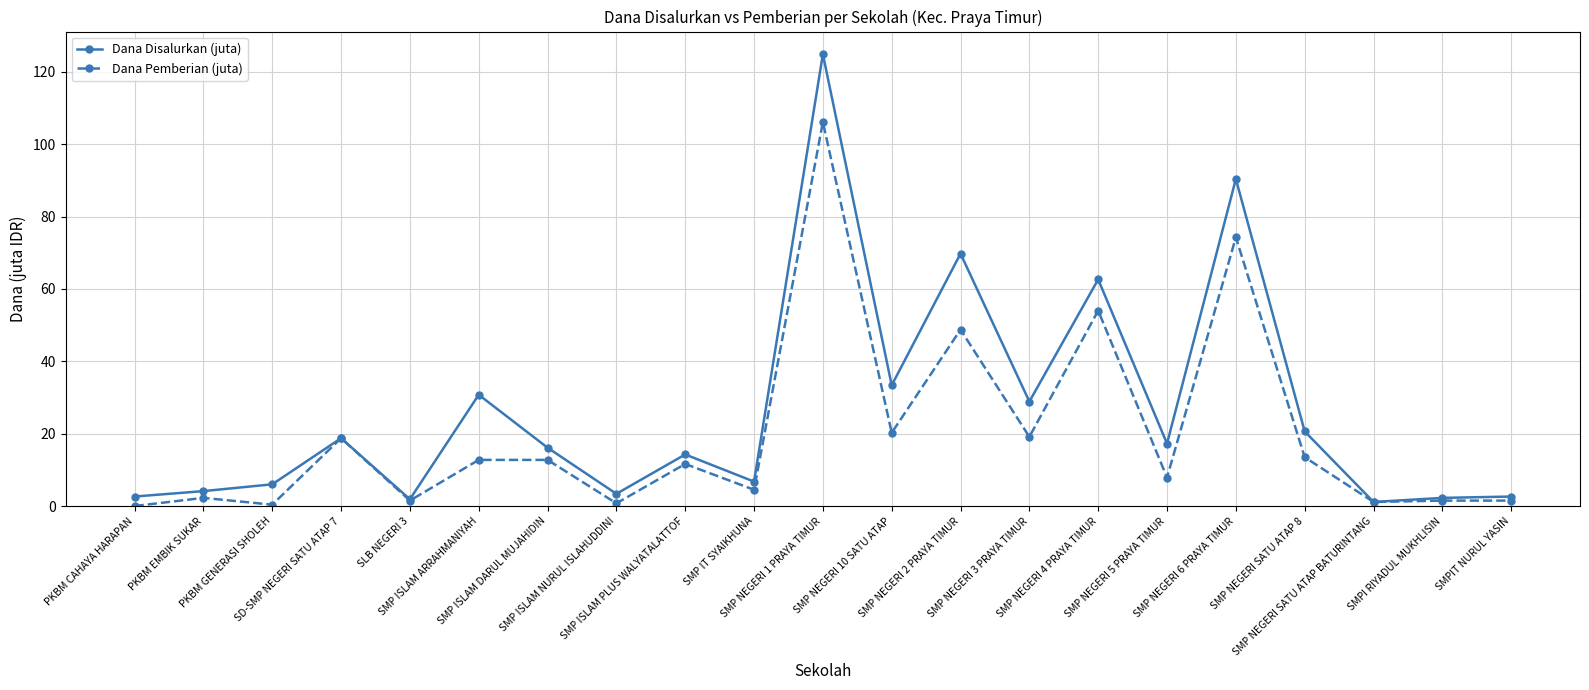

What is the difference between the maximum and minimum values in the Dana Pemberian (juta) series?

106.1